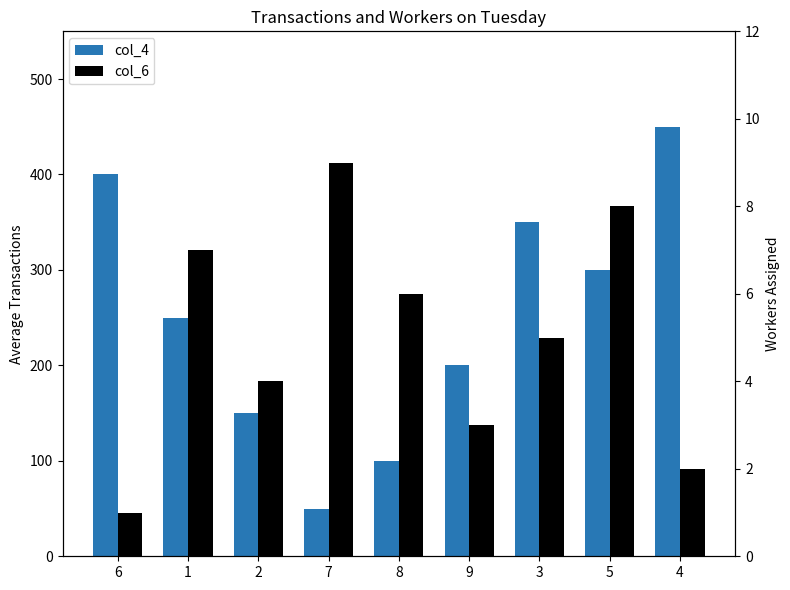

What is the total value across all series at 8?

106